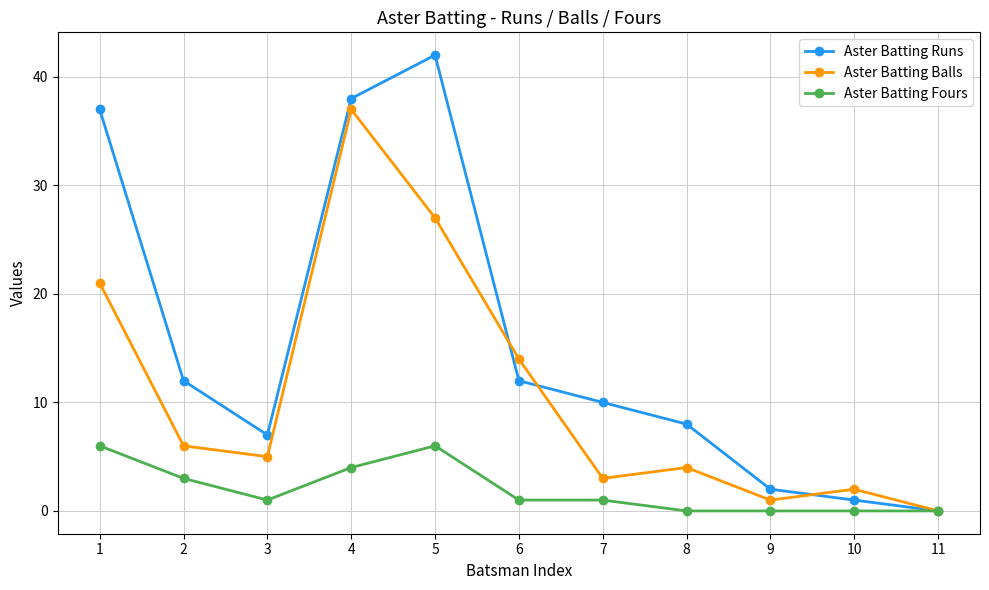

The Aster Batting Fours series shows 4 at 4. True or false?

True